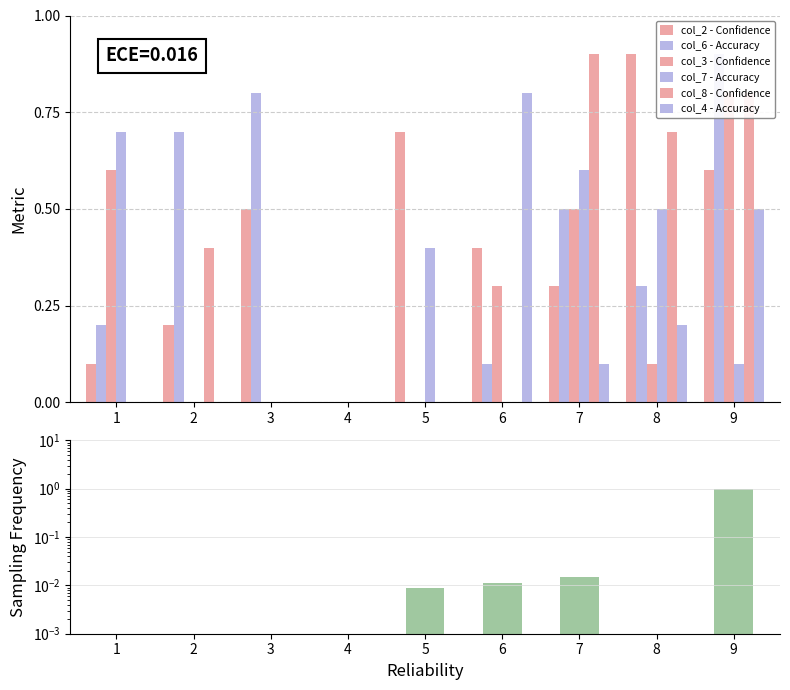

What is the value of the col_3 bar at the 6th from the left?

0.3